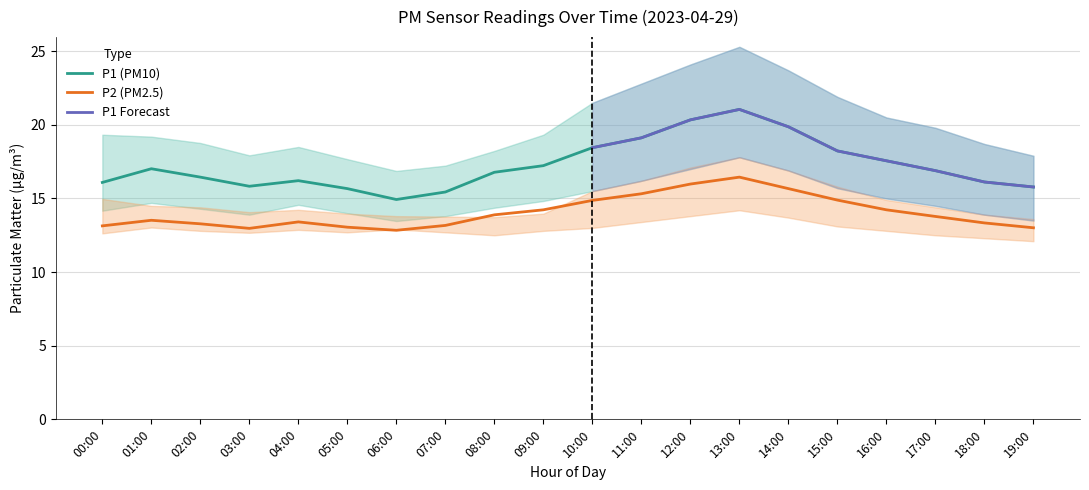

What is the label of the 14th point from the right?

06:00